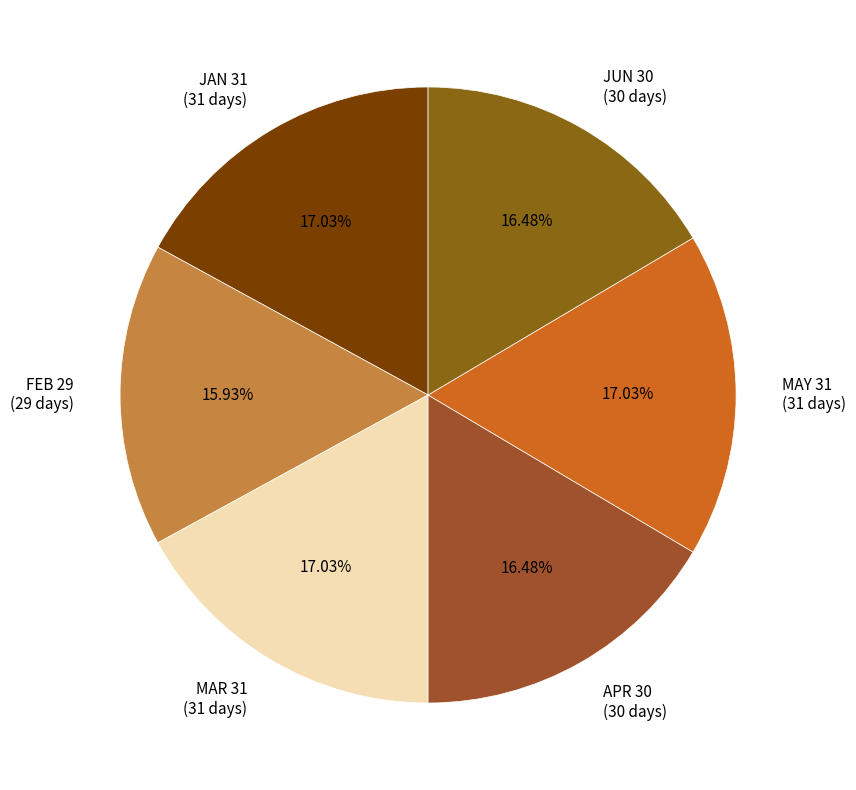

What is the total percentage of MAR 31 and JAN 31?

34.1%